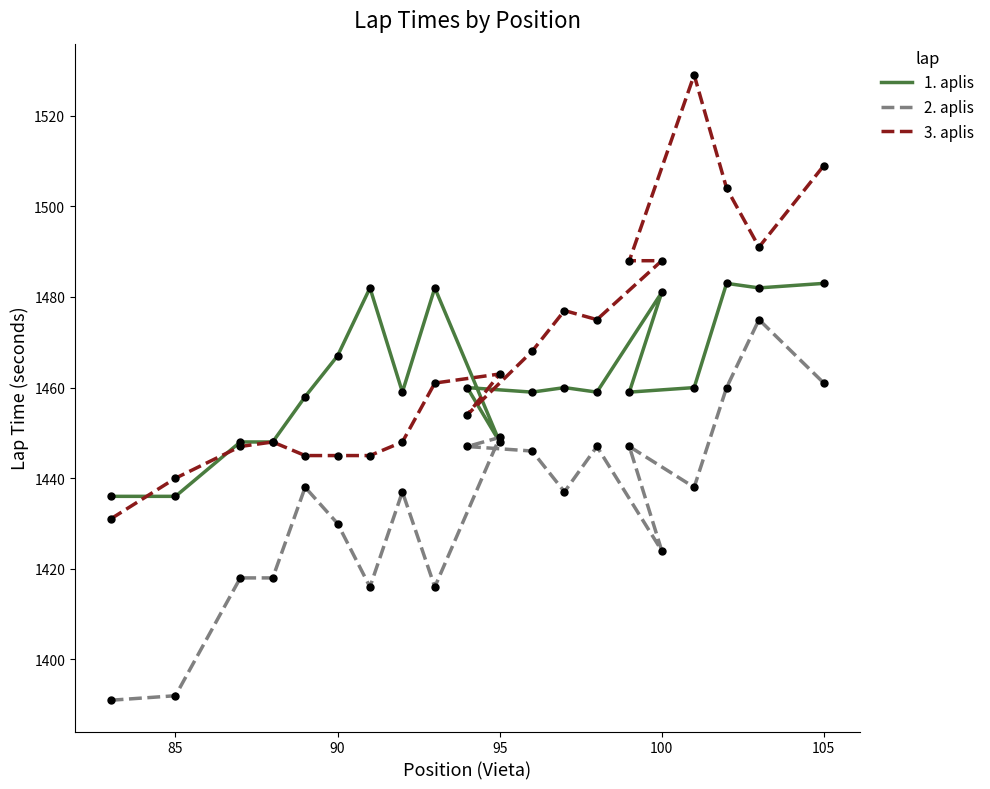

At how many categories does at least one series exceed 1479?

8